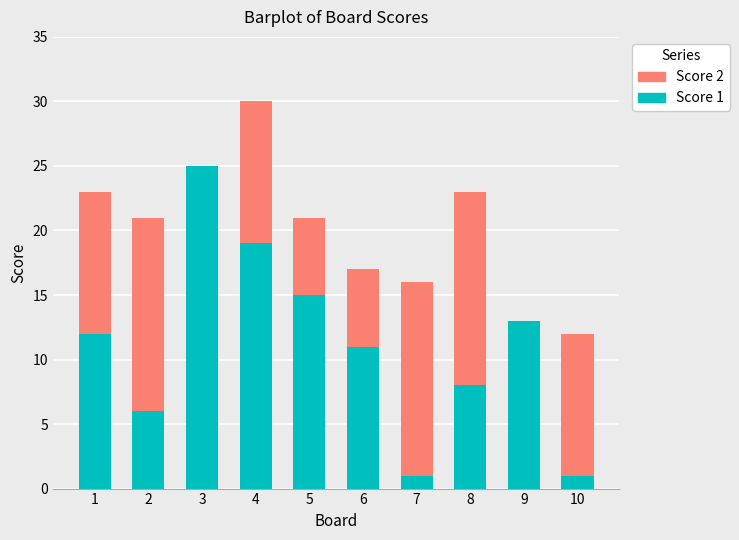

What is the sum of all Score 1 values?

111